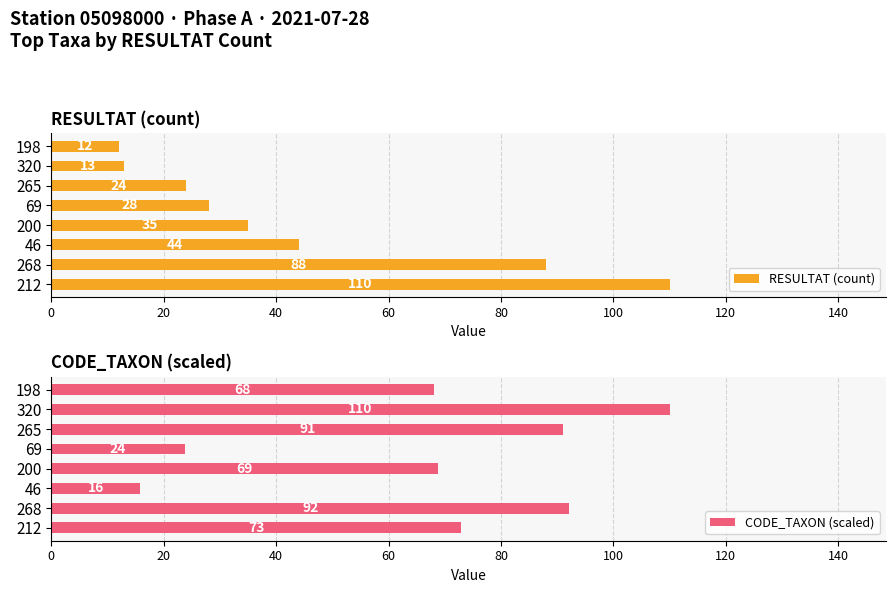

At which label does RESULTAT (count) reach its minimum?

198